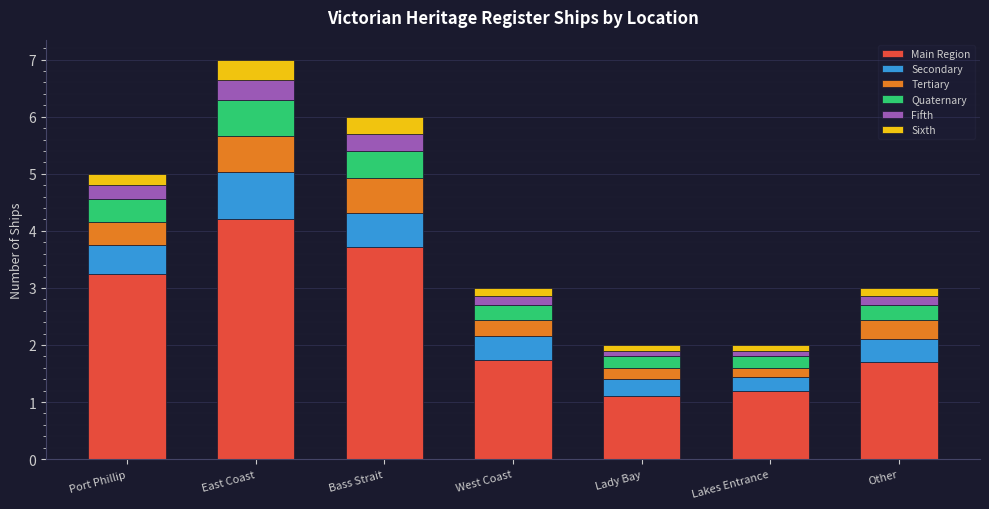

What is the total value across all series at Bass Strait?

6.0